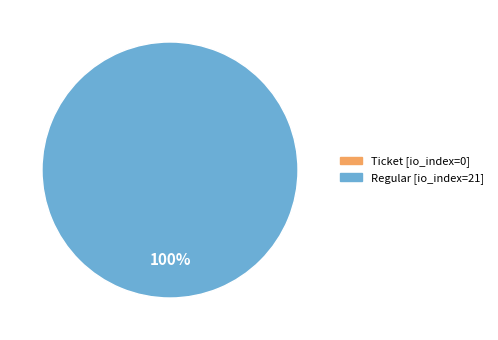

Does any single category account for the majority?

Yes